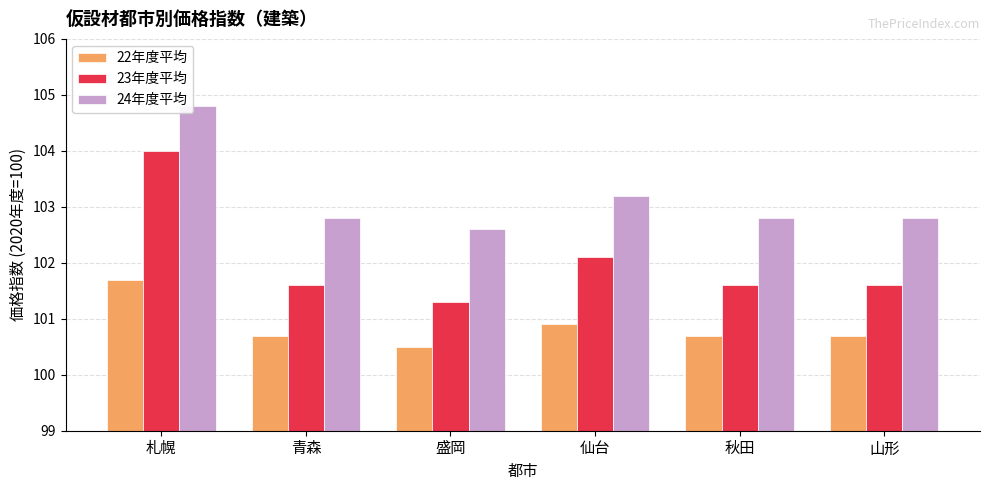

At how many categories does at least one series exceed 100?

6